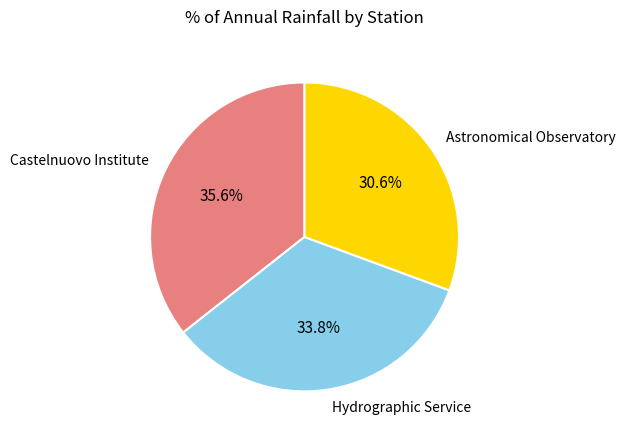

What portion of the pie excludes Hydrographic Service?

66.2%